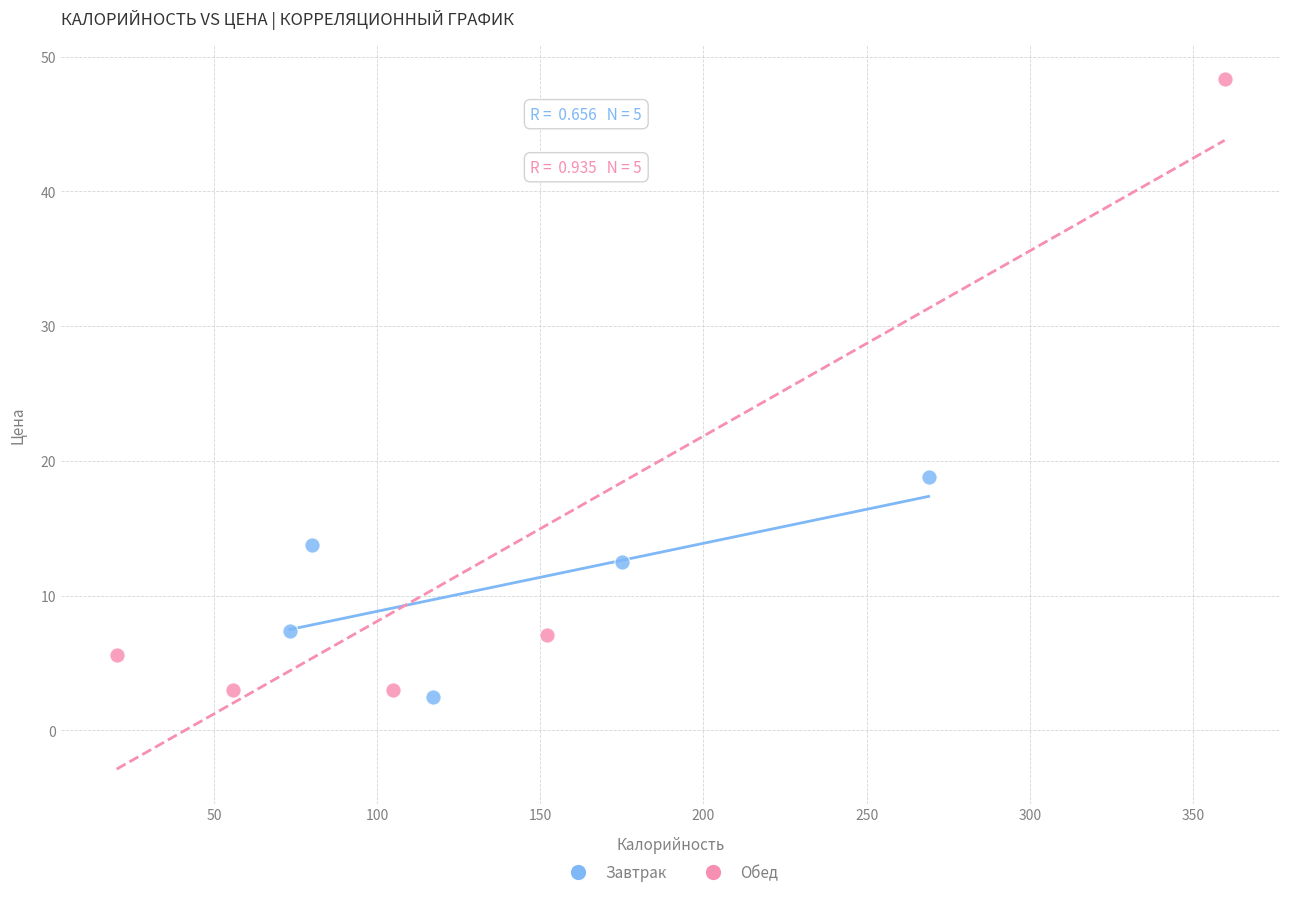

Which series reaches the minimum Y coordinate?

Завтрак